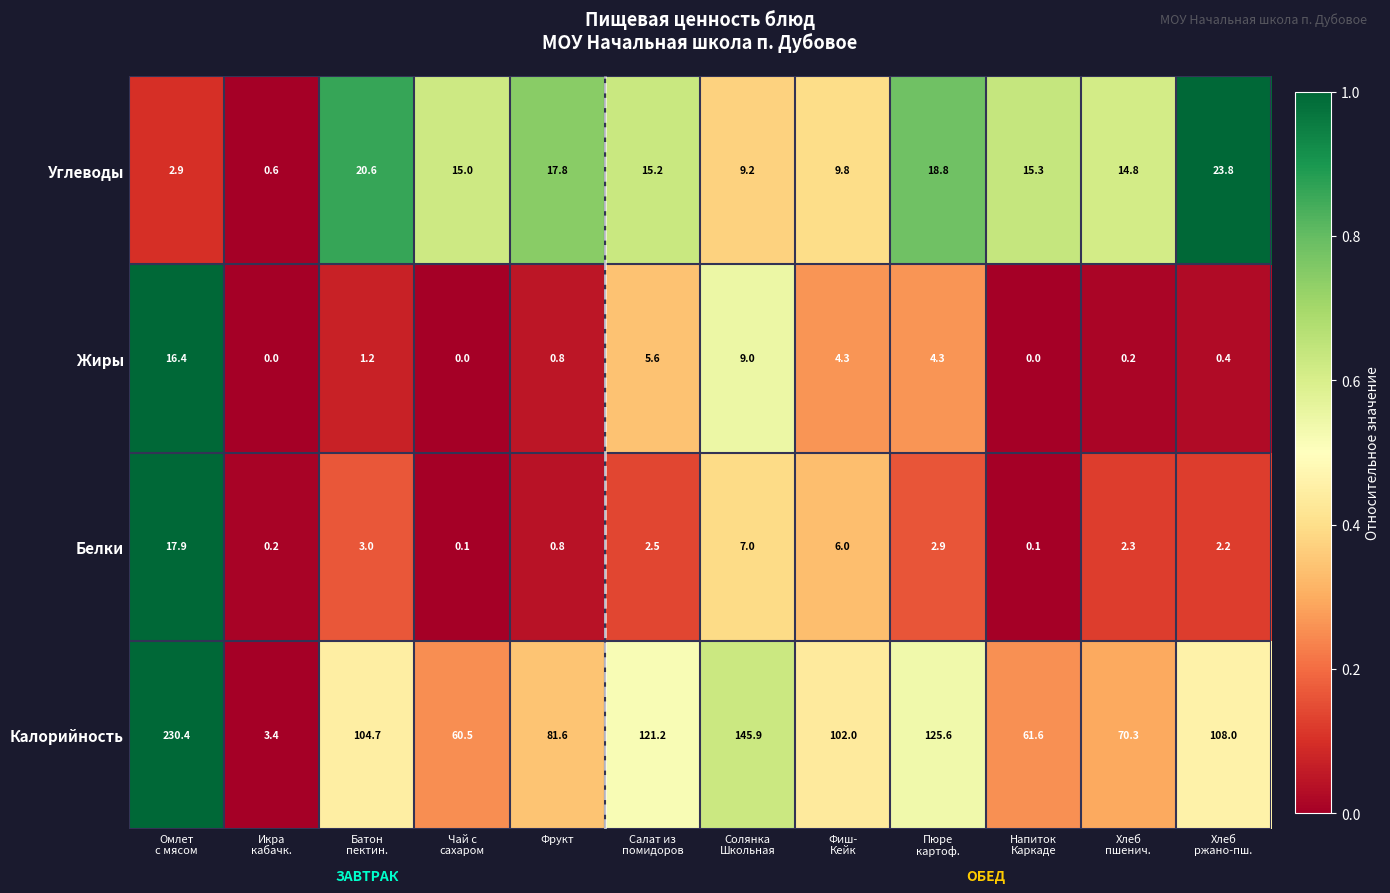

What is the approximate value of Калорийность at Фрукт?

81.6